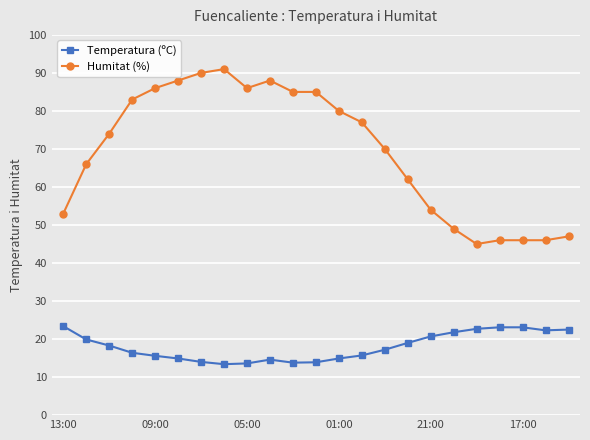

List the series in order of their peak value, lowest first.

Temperatura (ºC), Humitat (%)